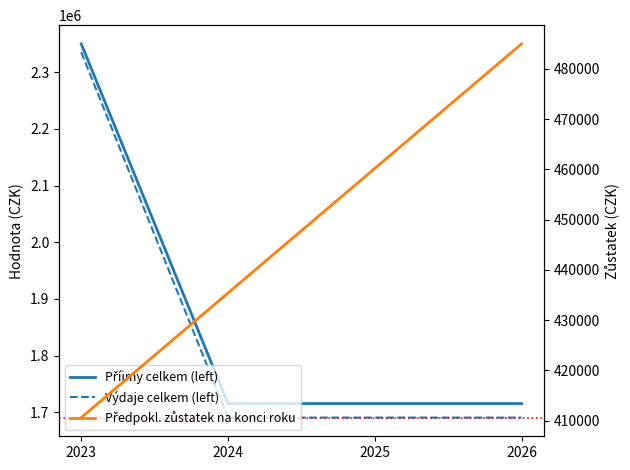

True or false: Předpokl. zůstatek na konci roku and Výdaje celkem (left) cross at least once.

False